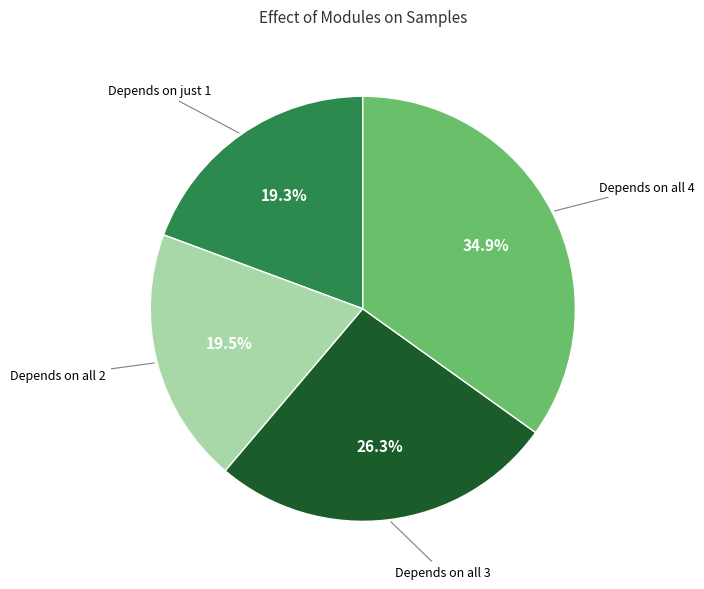

Is there any slice that represents more than half of the pie?

No